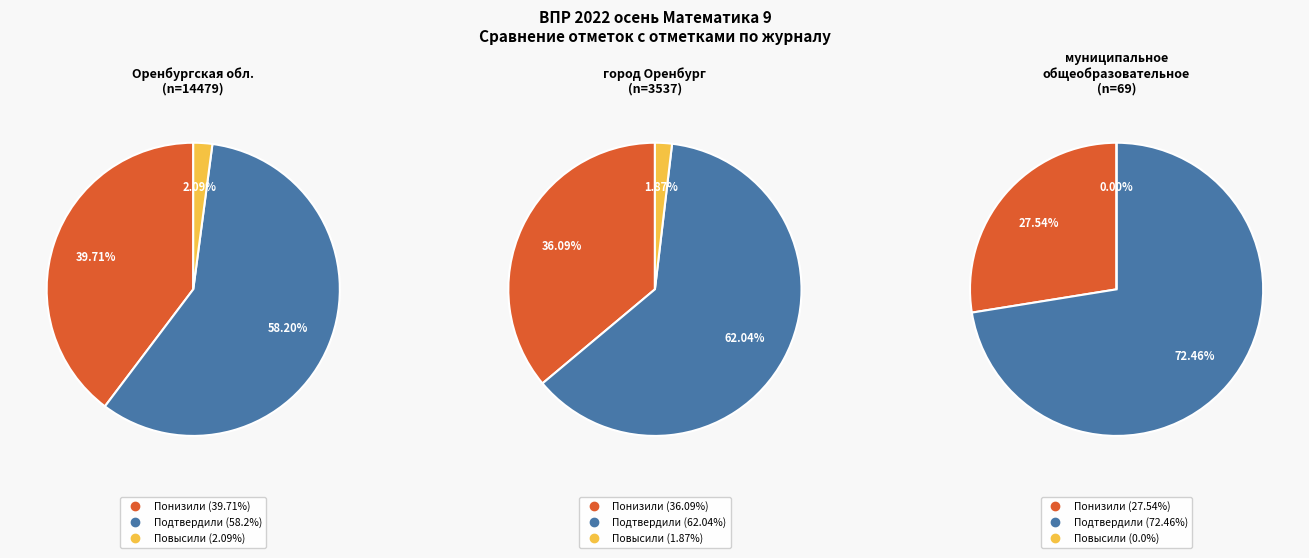

What is the ratio of the value at Понизили to the value at Повысили?

19.0